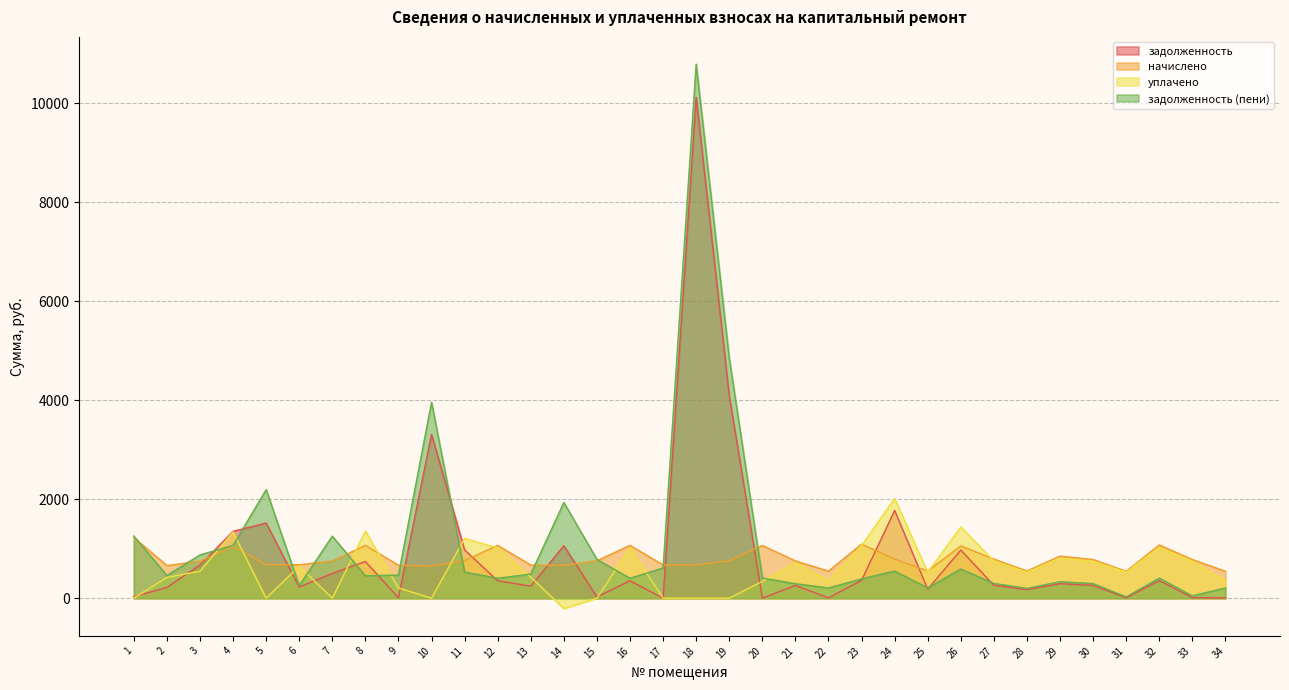

List the labels in order of задолженность (пени) value, largest first.

18, 19, 10, 5, 14, 1, 7, 4, 3, 15, 17, 26, 24, 11, 13, 9, 2, 8, 20, 32, 12, 16, 23, 29, 27, 30, 21, 6, 25, 22, 34, 28, 33, 31